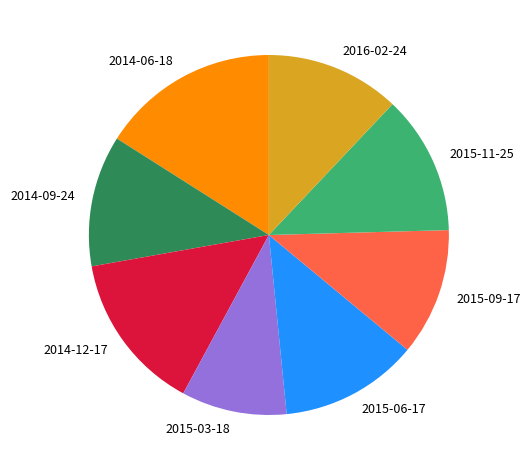

Is the sum of 2015-11-25 and 2016-02-24 greater than half?

No